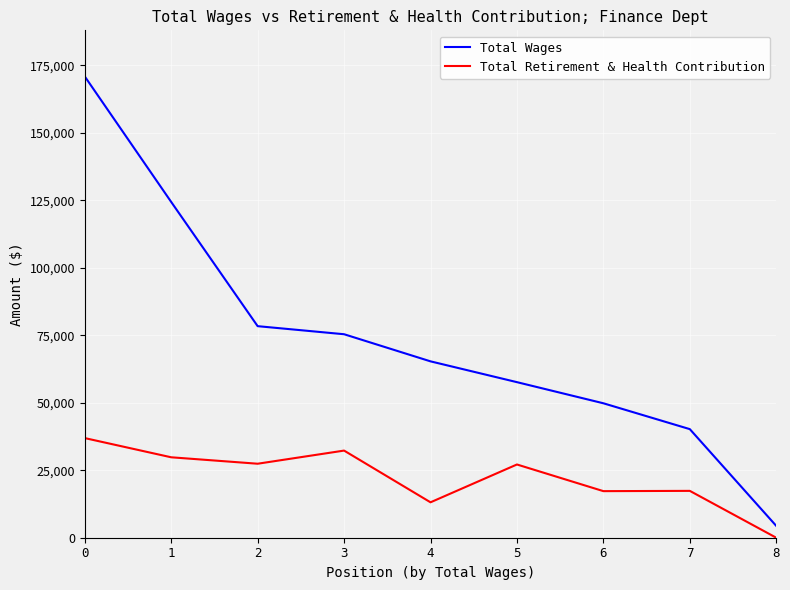

Between 7 and 8, which series saw the biggest shift?

Total Wages